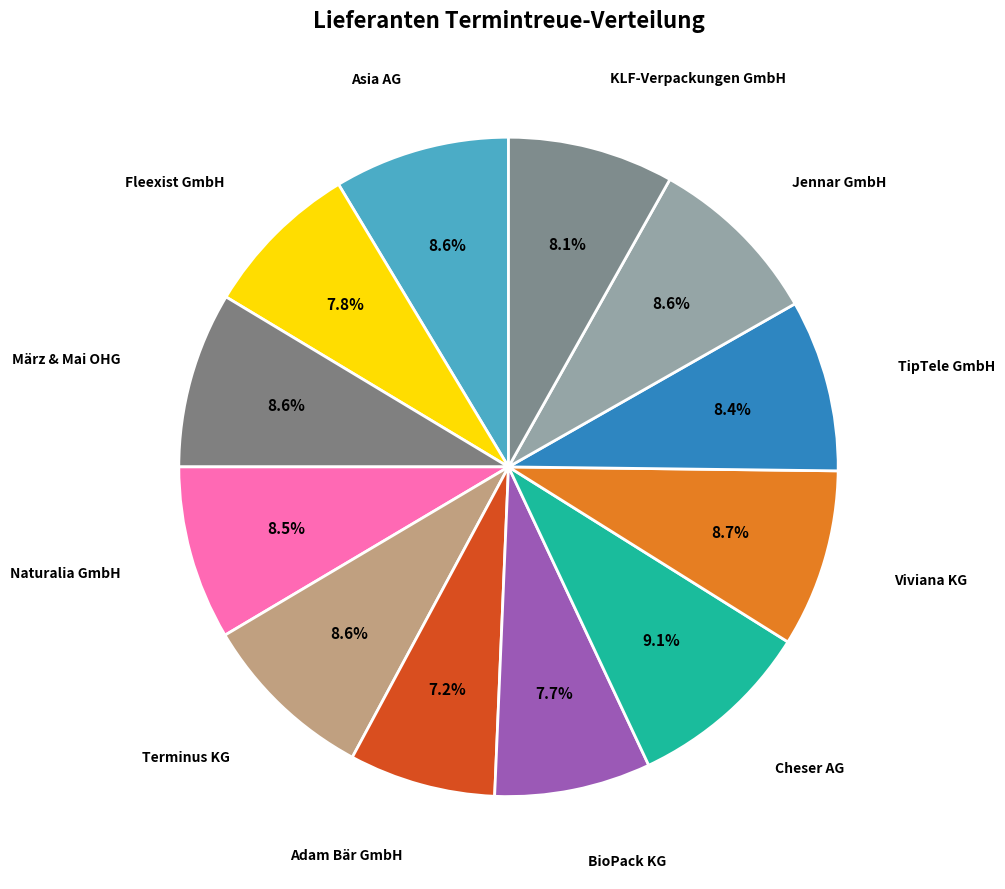

Count the number of slices in the pie.

12